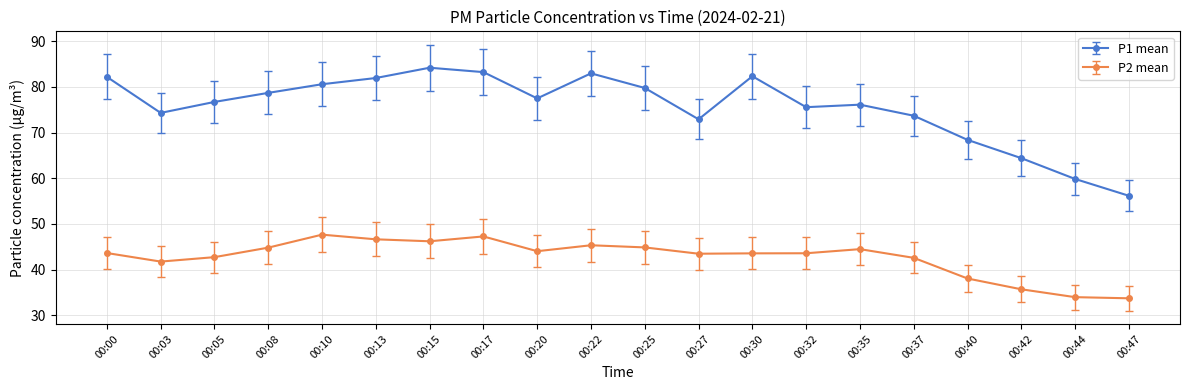

Where is P1 mean nearest to the value 70?

00:40